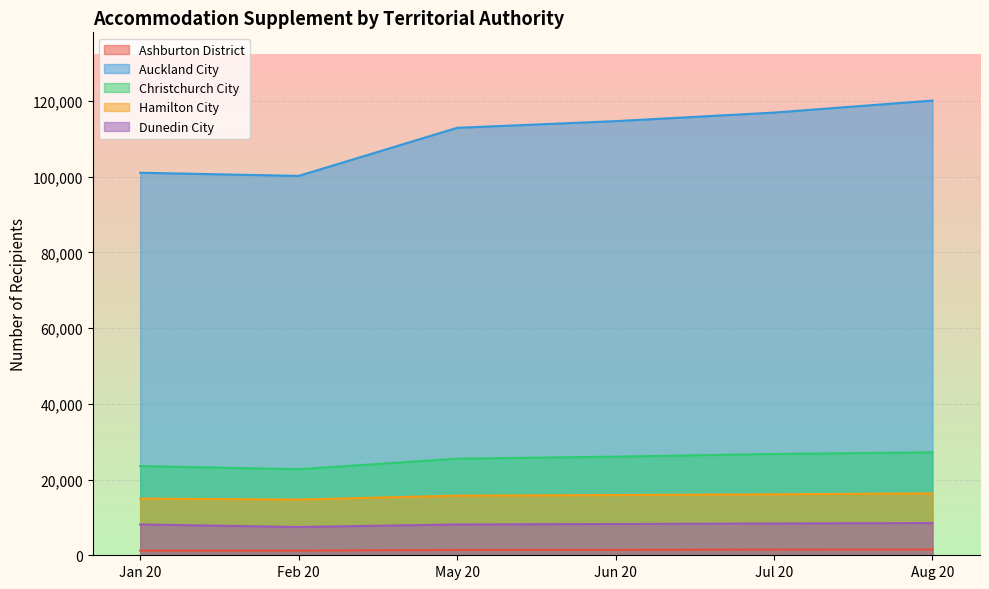

What is the label of the 2nd point from the right?

Jul 20